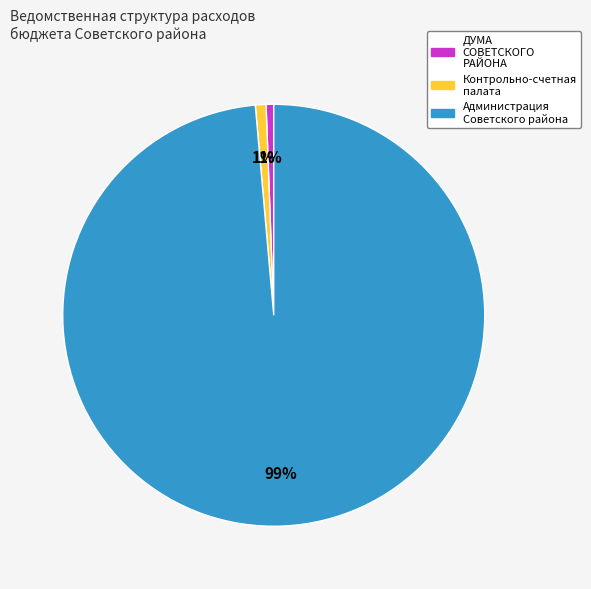

Is there any slice that represents more than half of the pie?

Yes